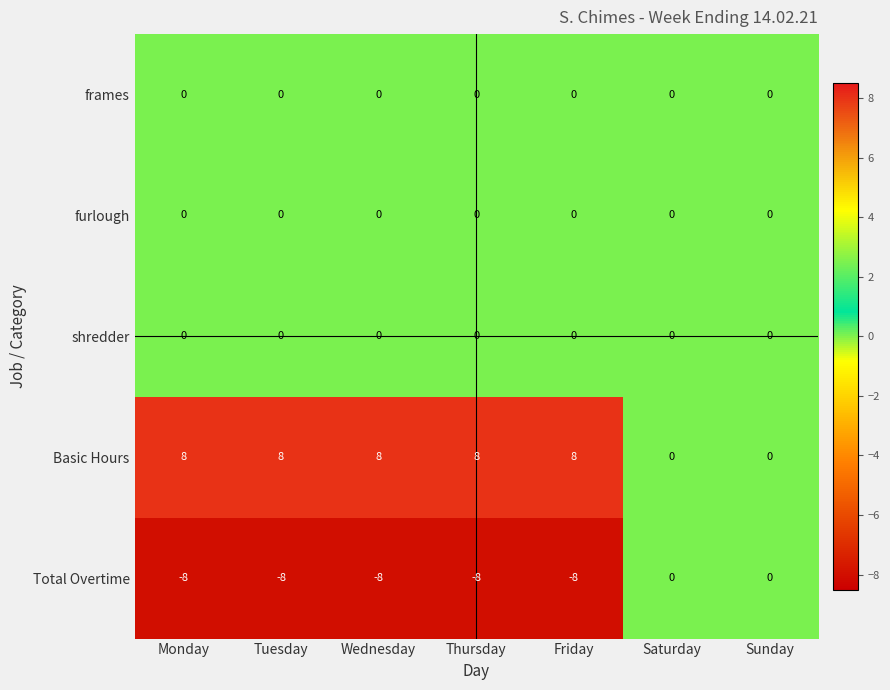

What is the spread (max minus min) of values at Friday?

16